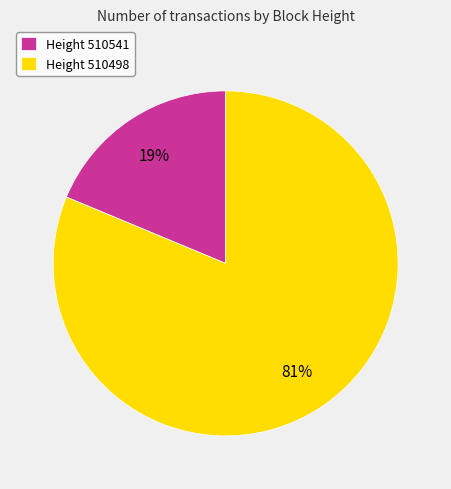

Is it true that Height 510498 is 90% of the pie?

False